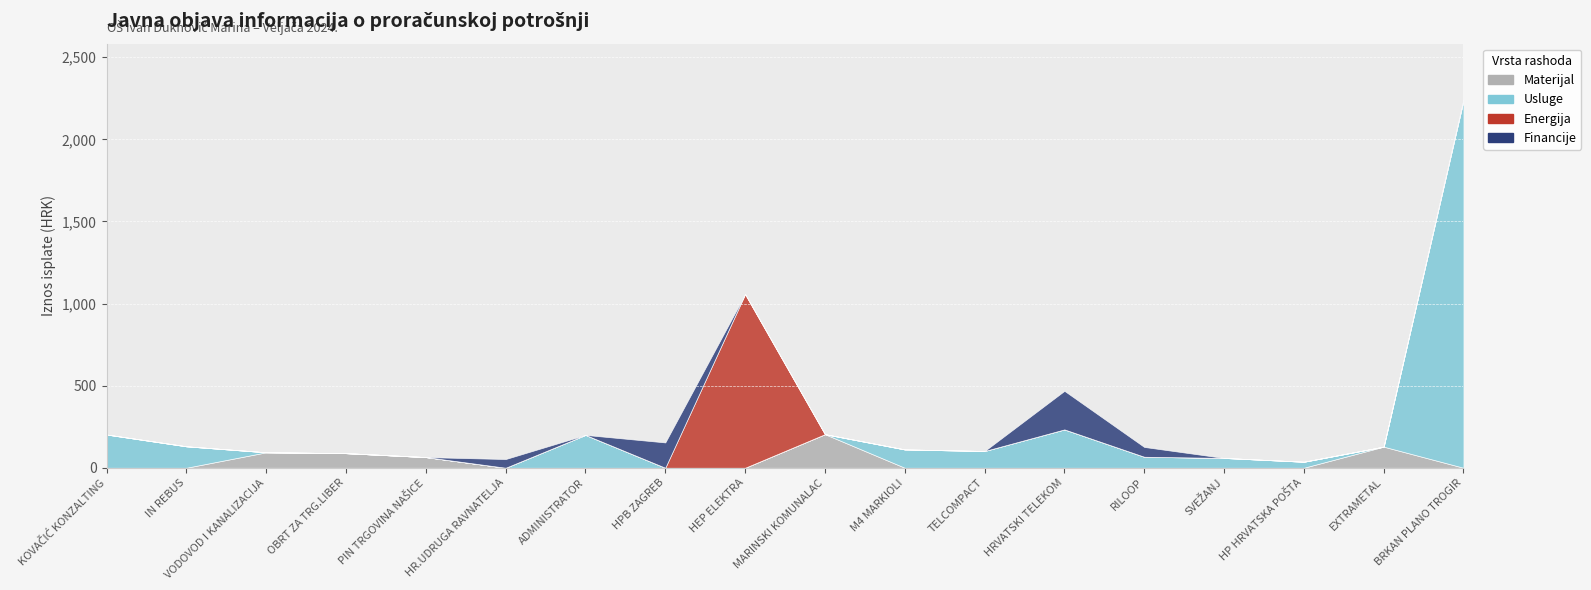

Between KOVAČIĆ KONZALTING and OBRT ZA TRG.LIBER, which series saw the biggest shift?

Usluge